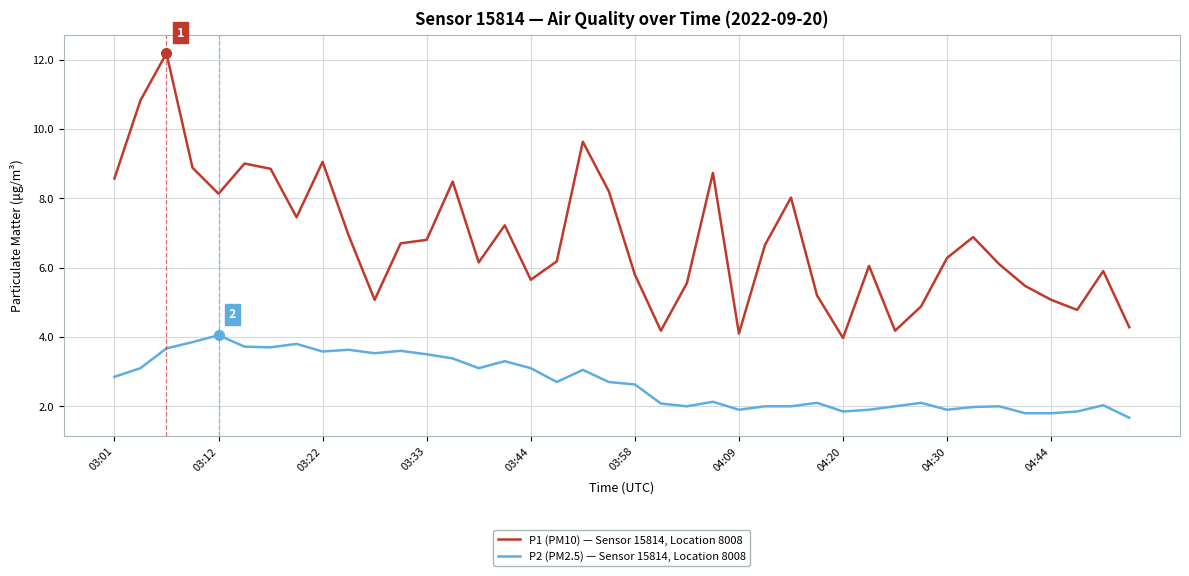

True or false: P1 (PM10) — Sensor 15814, Location 8008 and P2 (PM2.5) — Sensor 15814, Location 8008 cross at least once.

False